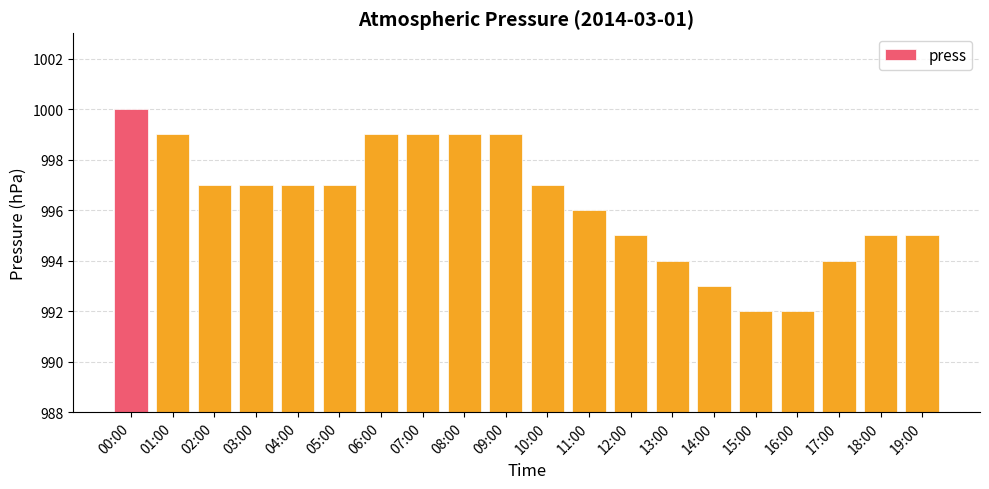

Which category has the highest value across all series?

00:00